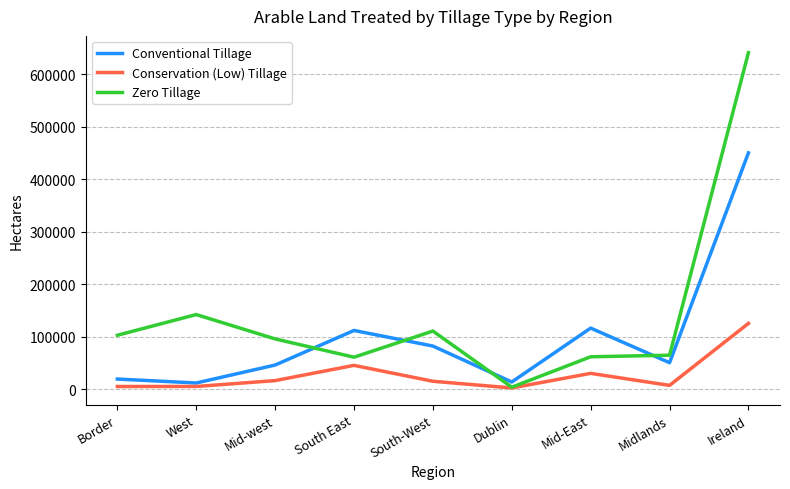

At which category does Zero Tillage reach its first local peak?

West